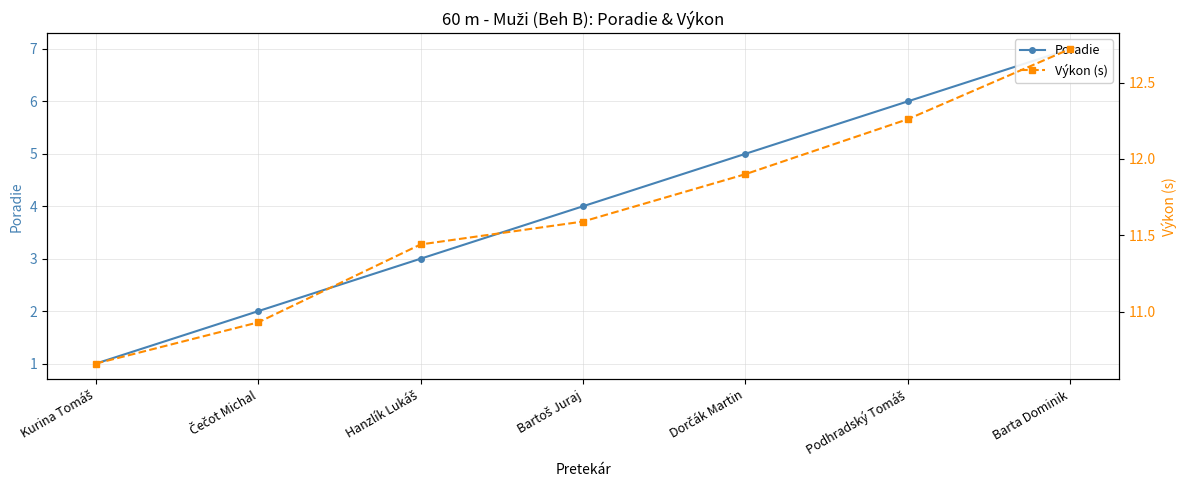

What is the difference between the second highest and second lowest values in the Poradie series?

4.0